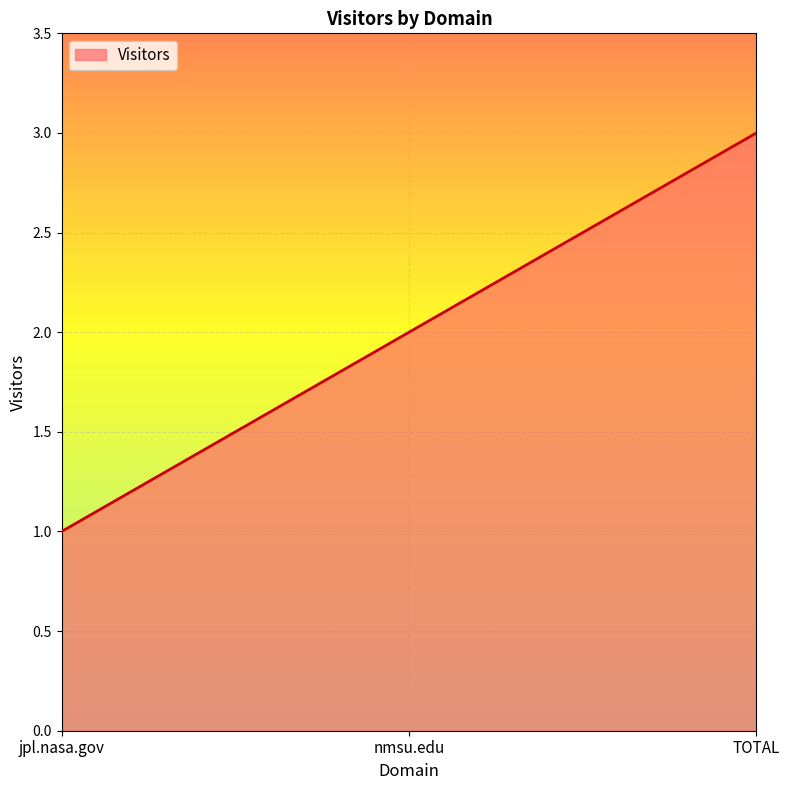

What position from the left is nmsu.edu?

2